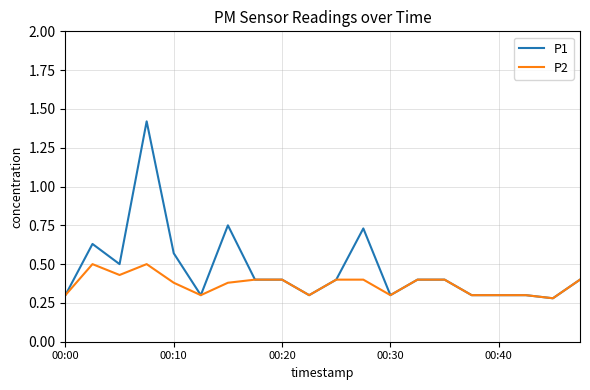

What is the minimum value for P1?

0.3